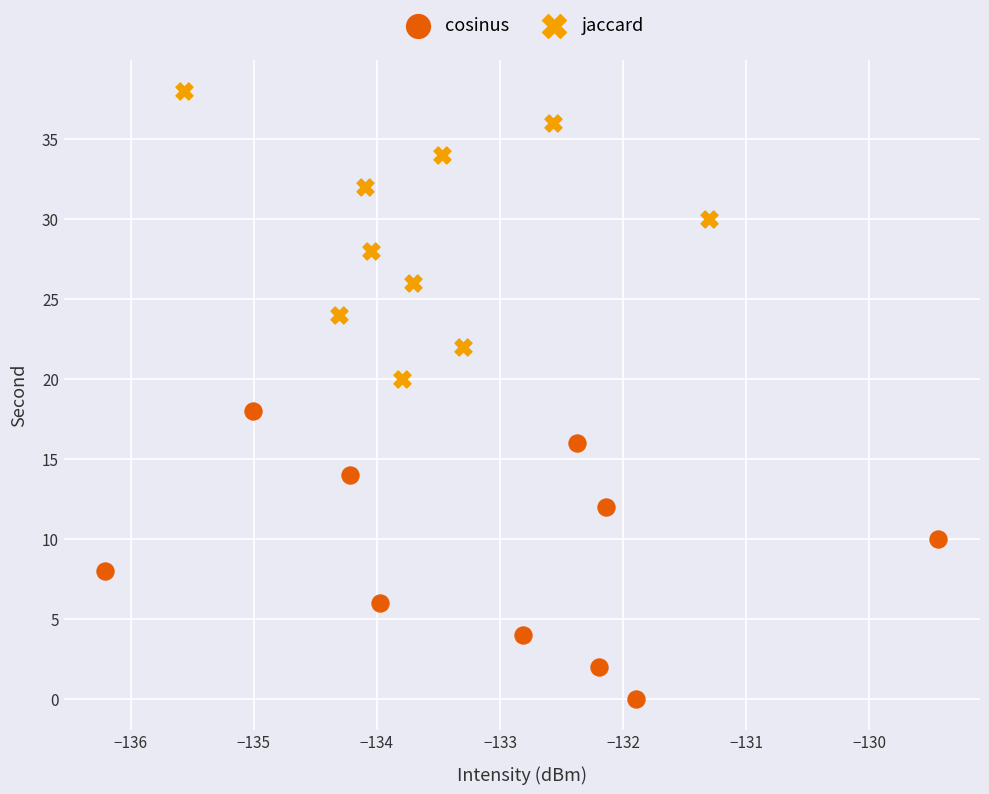

Which series contains the highest Y value?

jaccard